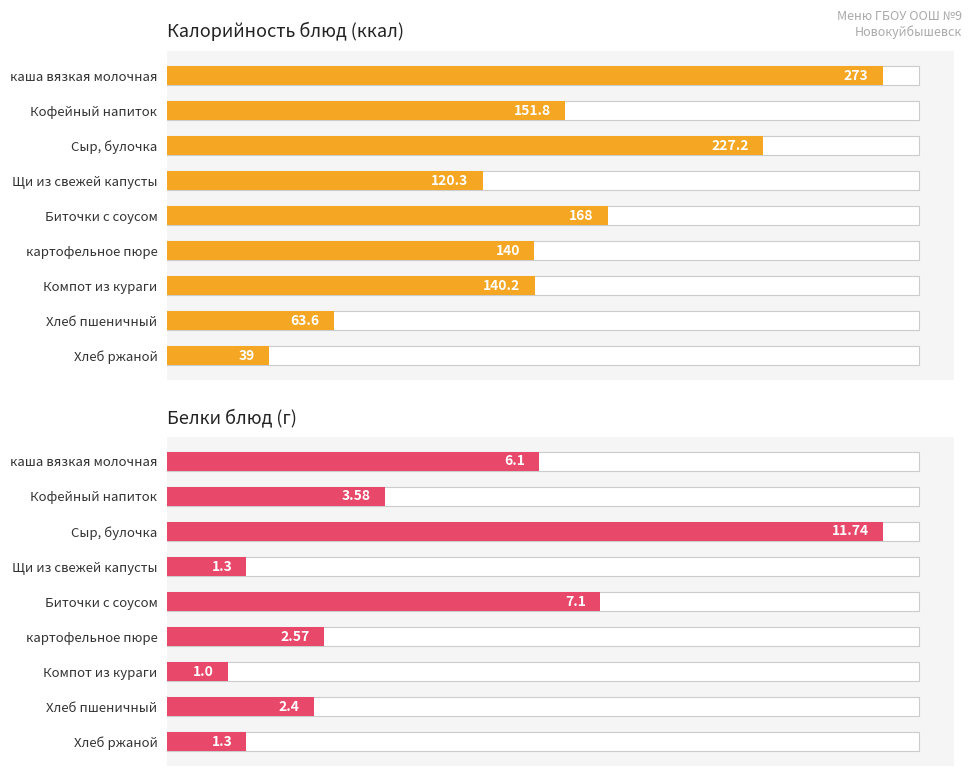

List the series in order of their peak value, lowest first.

Белки блюд (г), Калорийность блюд (ккал)